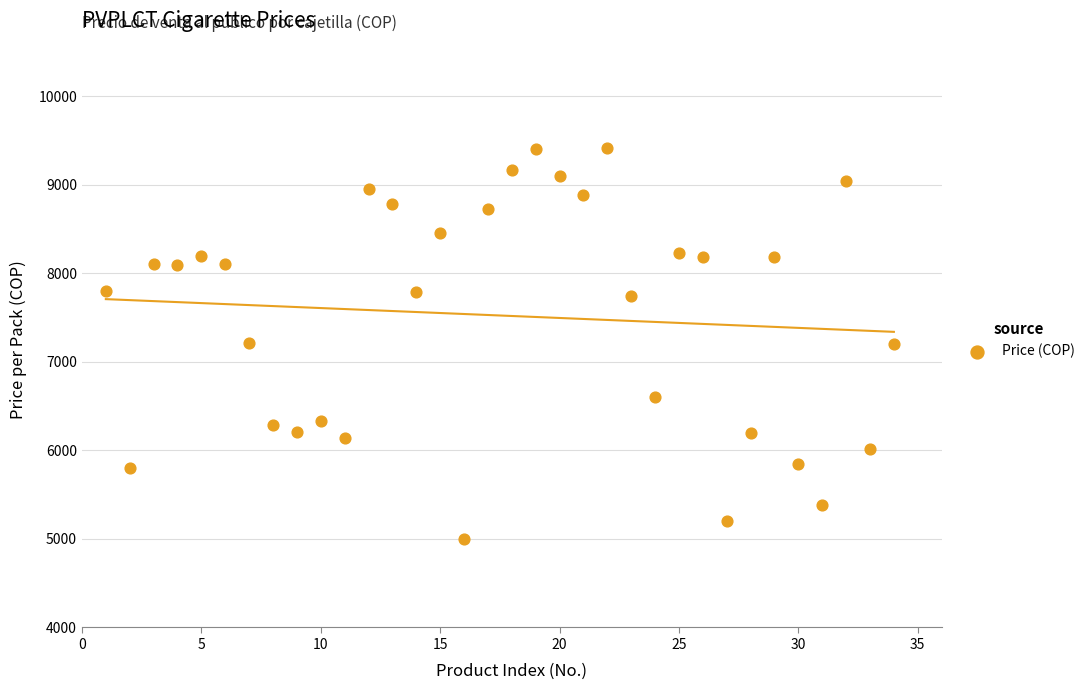

What is the range of X values (max minus min)?

33